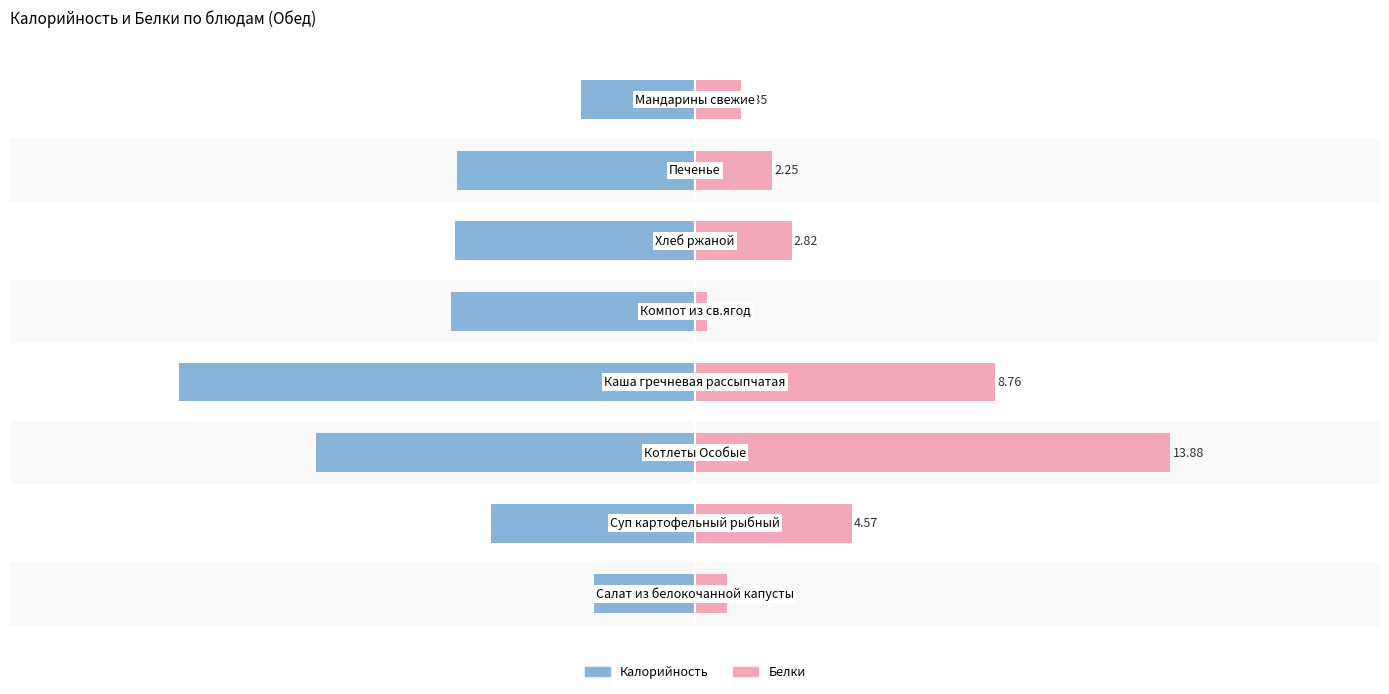

How many data points in Белки are above 8?

4